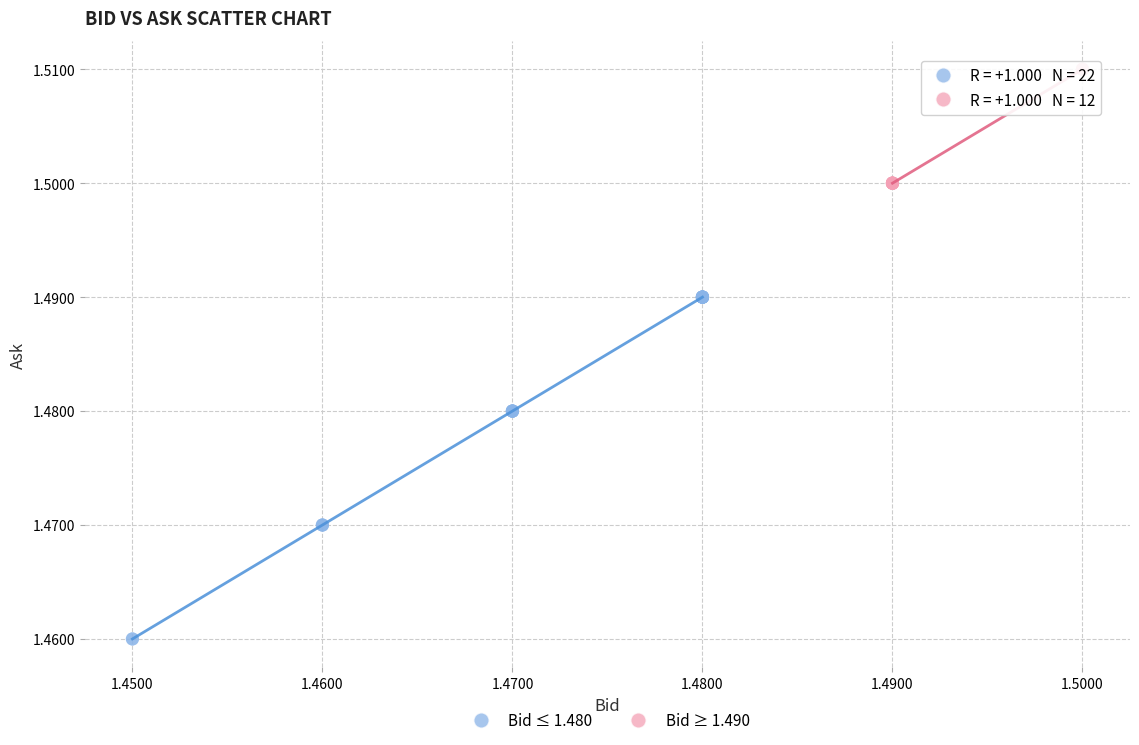

Which series reaches the maximum Y coordinate?

Bid ≥ 1.490